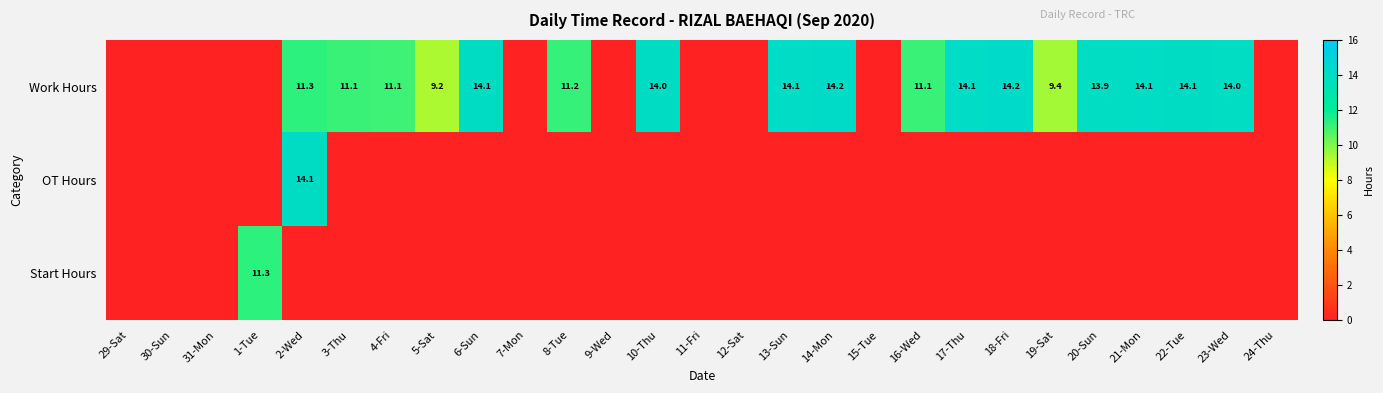

Which has a higher value, 14-Mon or 17-Thu?

14-Mon